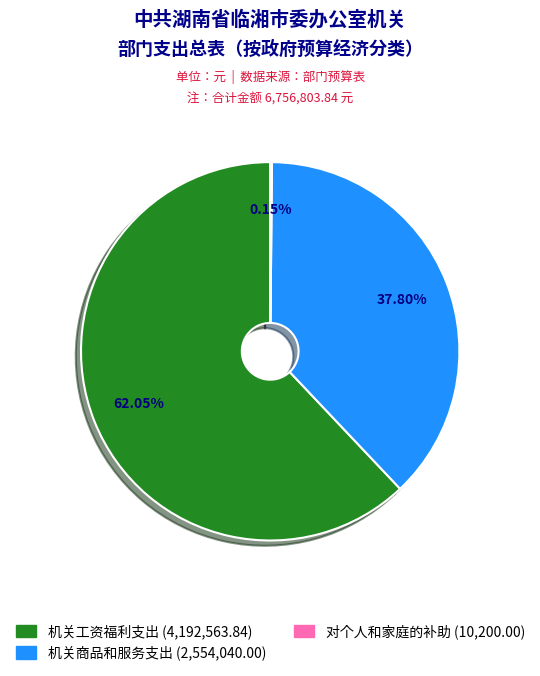

Between 机关商品和服务支出 and 机关工资福利支出, which is larger?

机关工资福利支出